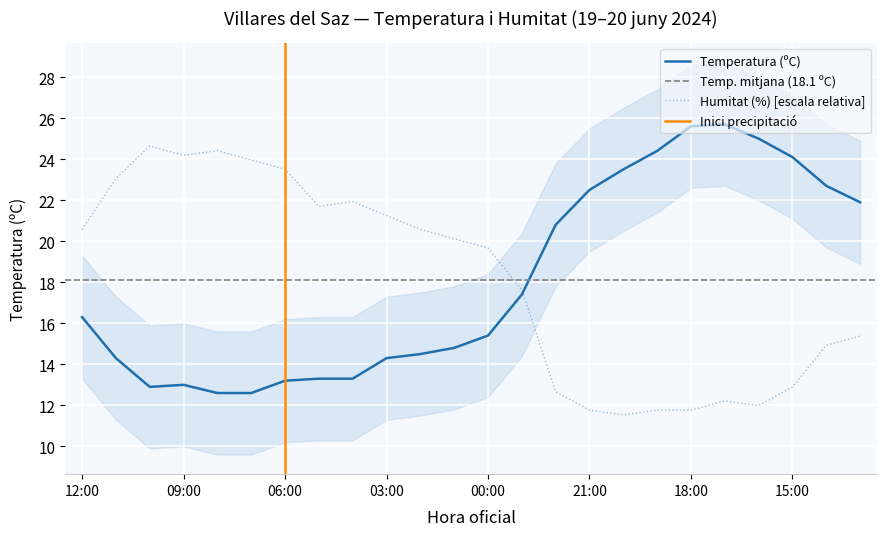

What is the label of the 2nd point from the left?

11:00